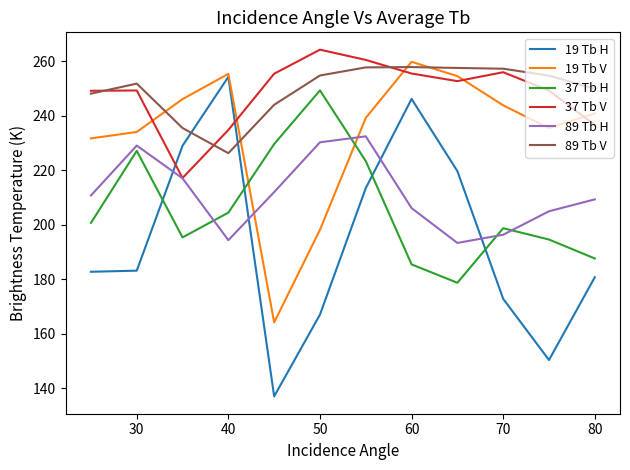

What is the maximum value for 89 Tb H?

232.5